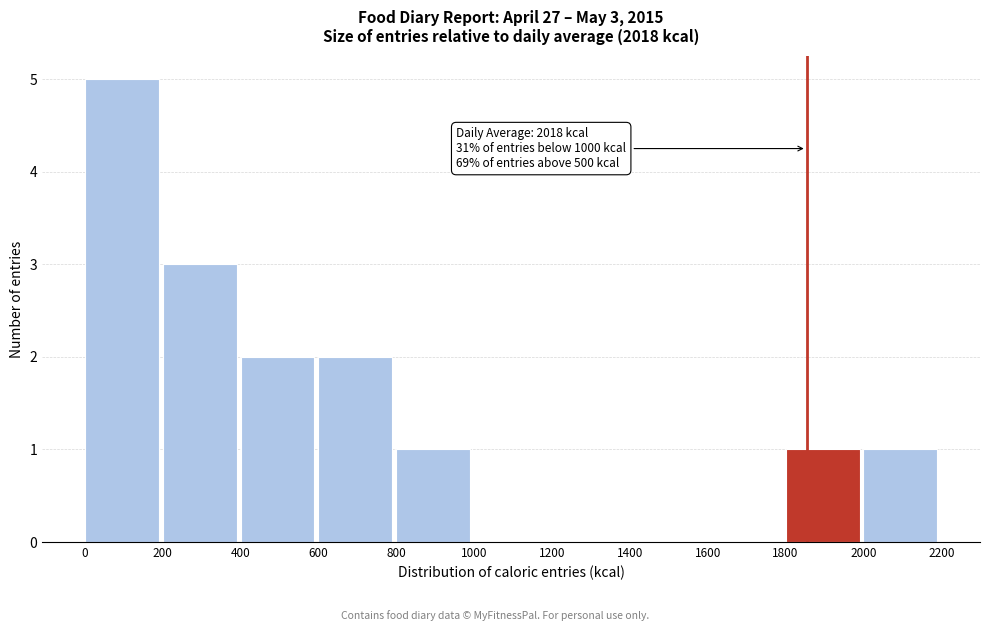

Over which range of the x-axis is the bar tallest?

0 to 200